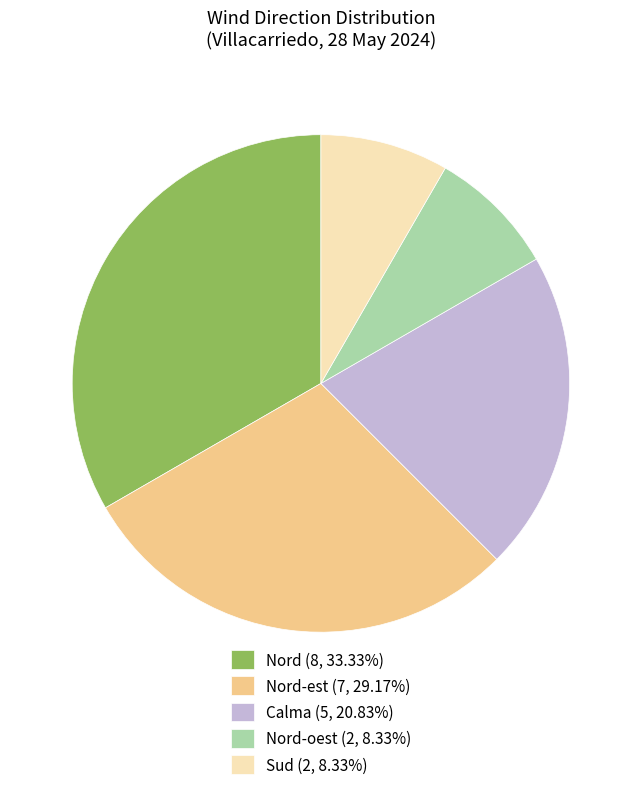

Approximately how many times larger is the value at Nord-est (7, 29.17%) compared to Calma (5, 20.83%)?

1.4